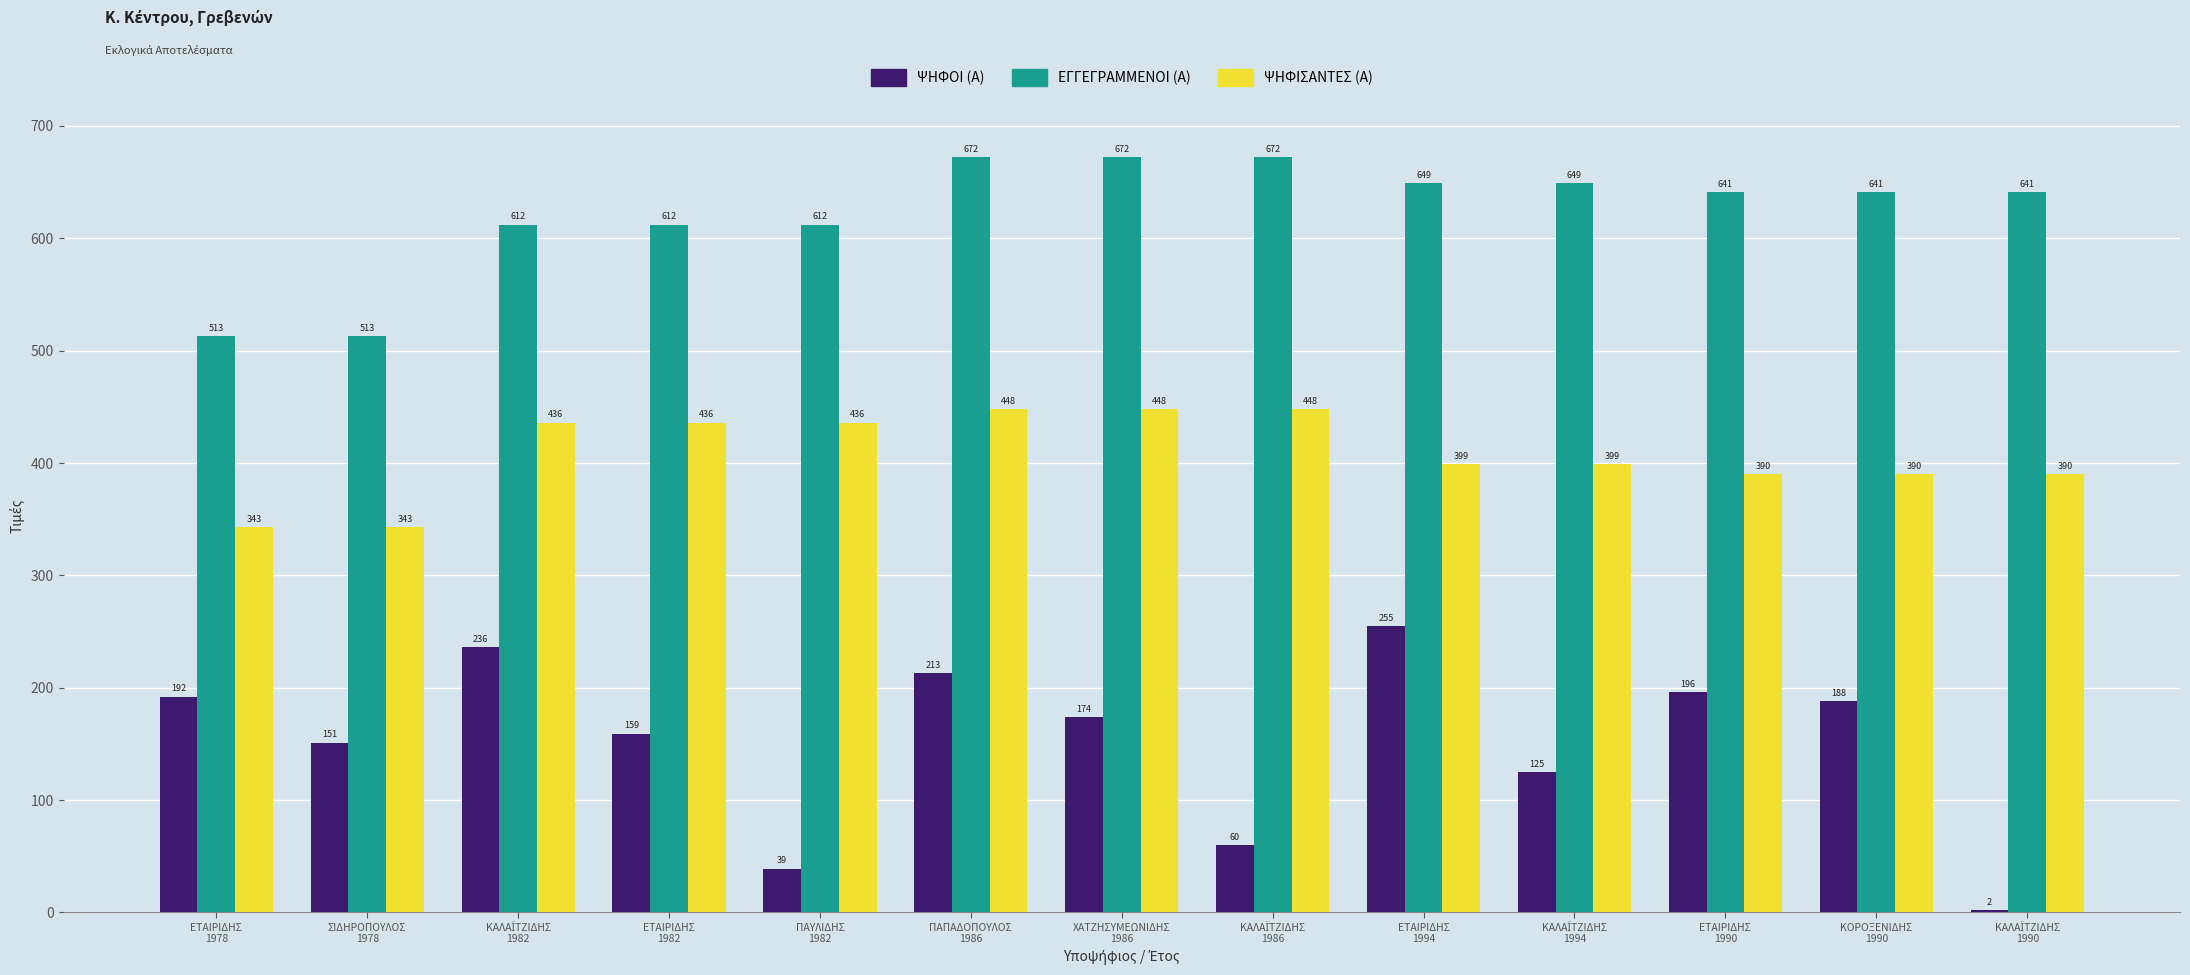

What is the sum of all ΕΓΓΕΓΡΑΜΜΕΝΟΙ (Α) values?

8099